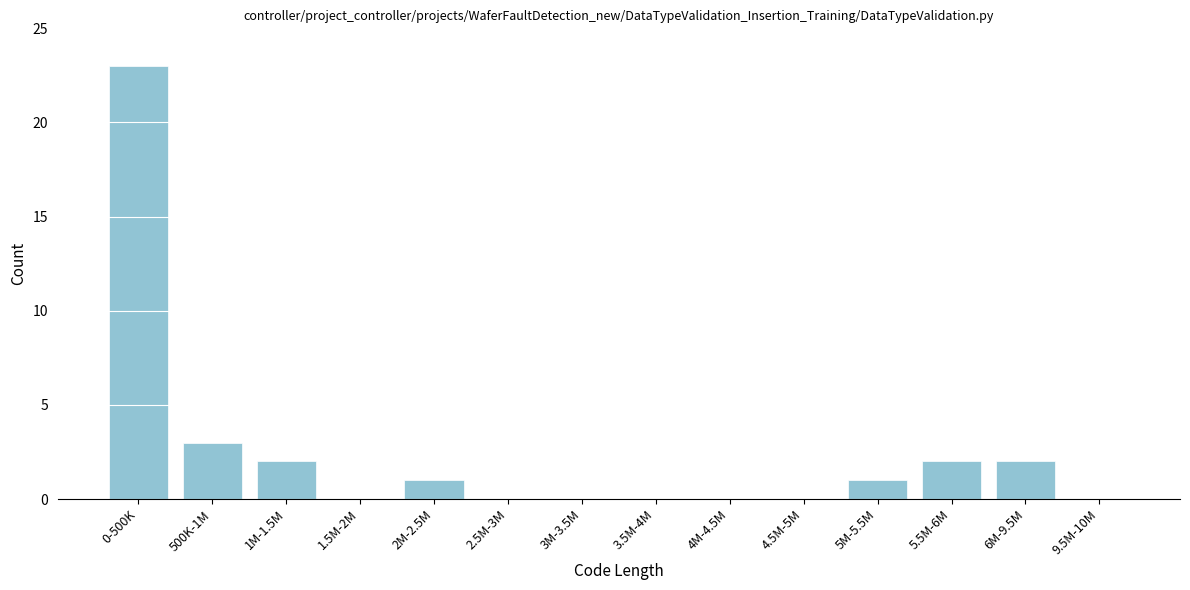

Reading left to right, extract all data points from this chart.

0-500K=23	500K-1M=3	1M-1.5M=2	1.5M-2M=0	2M-2.5M=1	2.5M-3M=0	3M-3.5M=0	3.5M-4M=0	4M-4.5M=0	4.5M-5M=0	5M-5.5M=1	5.5M-6M=2	6M-9.5M=2	9.5M-10M=0